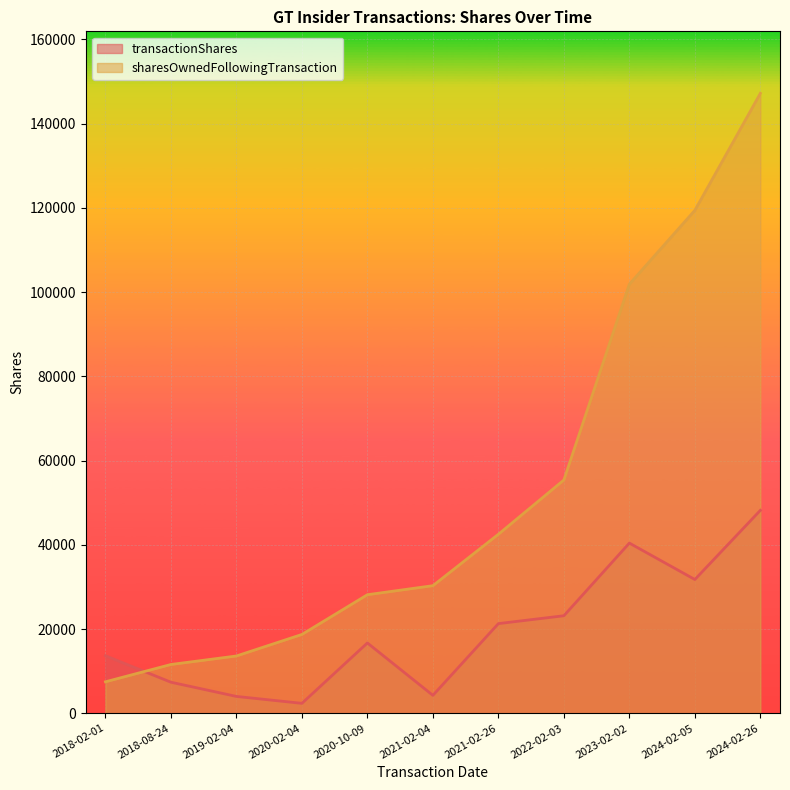

Where is the first local minimum for transactionShares?

2020-02-04